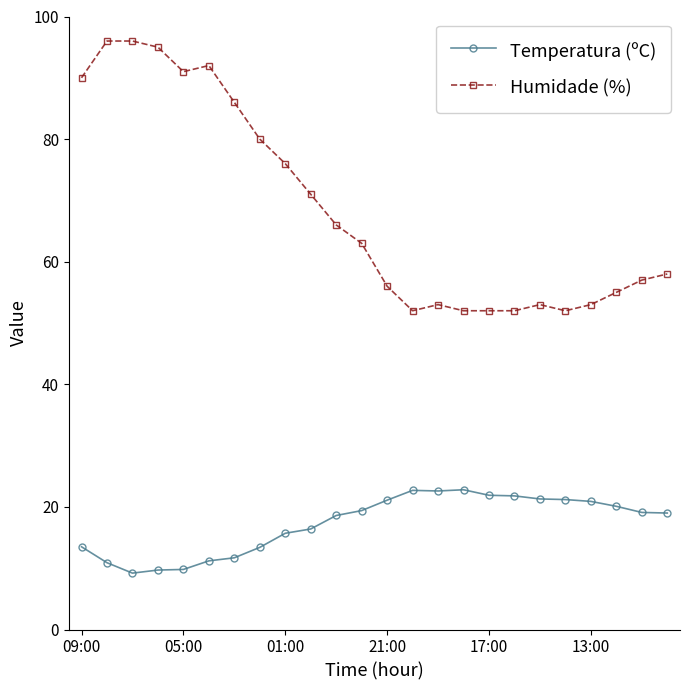

What is the difference between the maximum and minimum values in the Humidade (%) series?

44.0